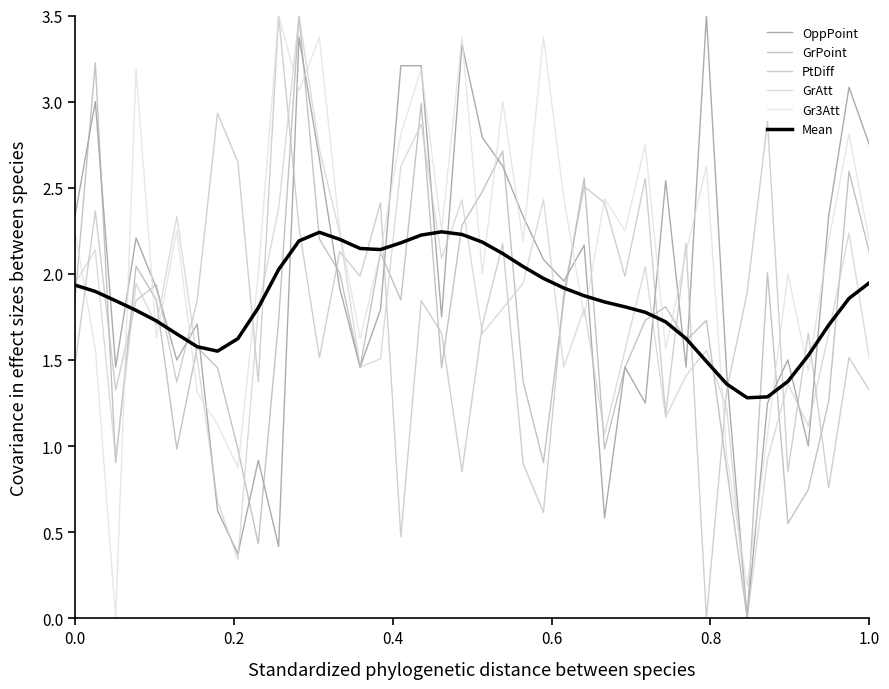

Does the chart display data point markers on the line(s)?

No